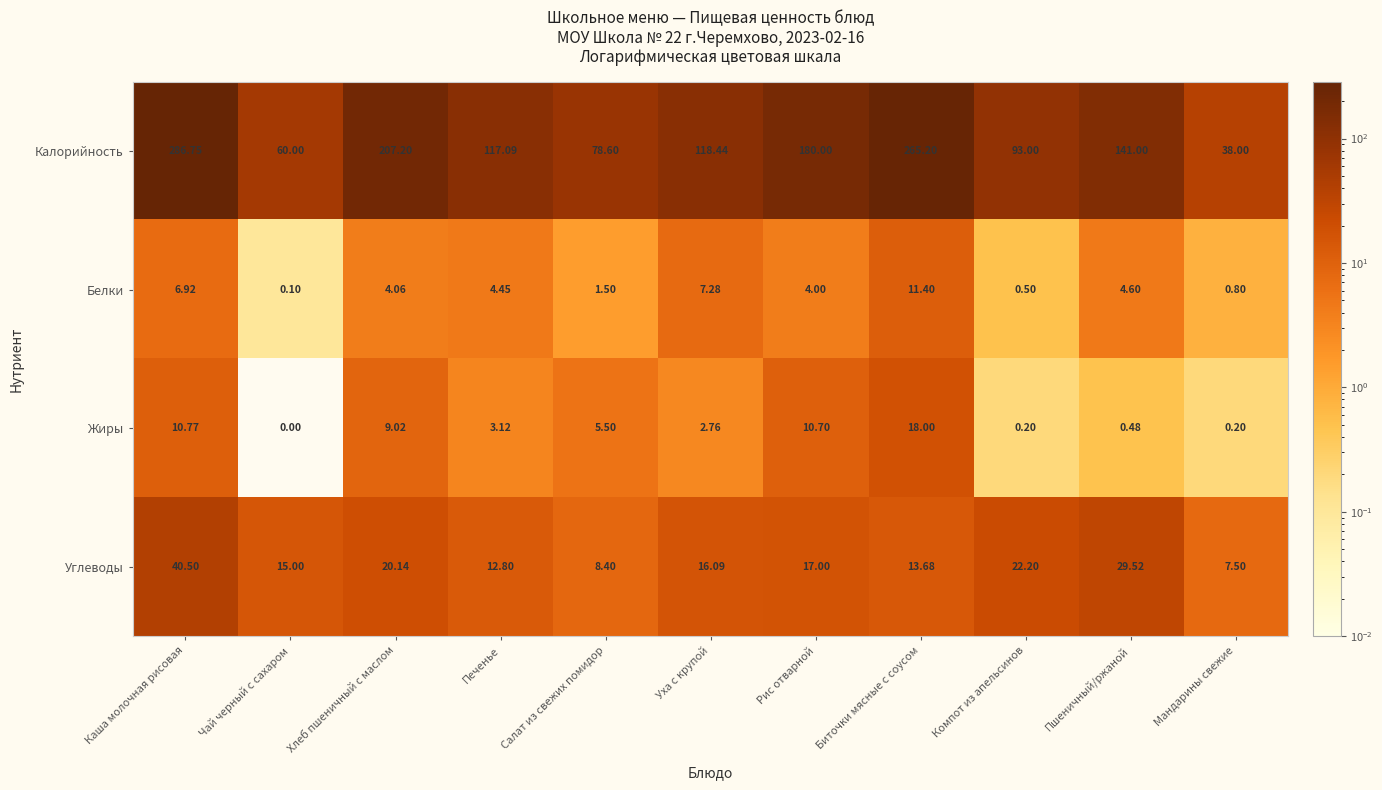

At which label is Калорийность closest to 162?

Рис отварной